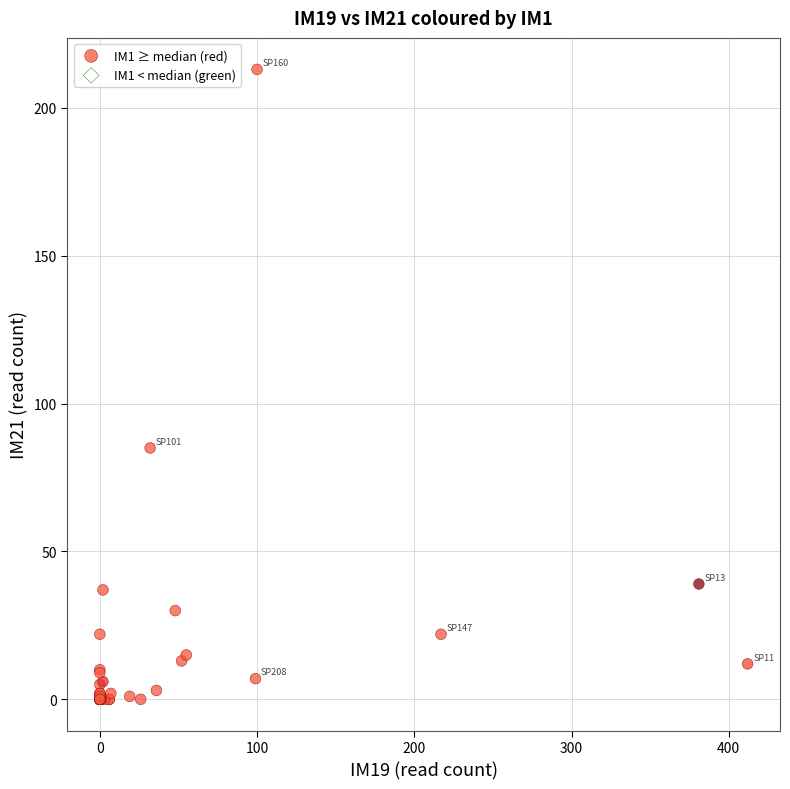

What Y value in the scatter plot is closest to 106?

85